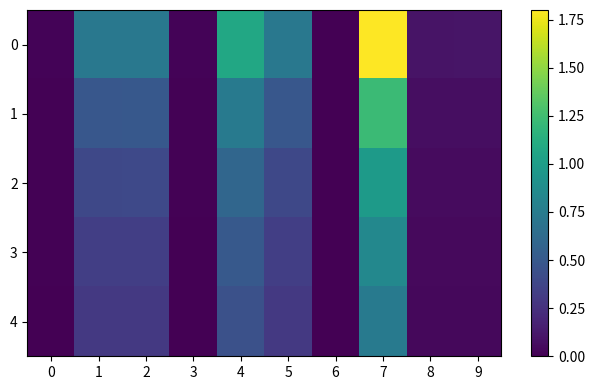

Reading right to left, what are all the values shown in this chart?

0: 9=0.1	8=0.1	7=1.8	6=0.0	5=0.7	4=1.1	3=0.0	2=0.7	1=0.7	0=0.0
1: 9=0.1	8=0.1	7=1.2	6=0.0	5=0.5	4=0.7	3=0.0	2=0.5	1=0.5	0=0.0
2: 9=0.1	8=0.1	7=1.0	6=0.0	5=0.4	4=0.6	3=0.0	2=0.4	1=0.4	0=0.0
3: 9=0.0	8=0.0	7=0.8	6=0.0	5=0.3	4=0.5	3=0.0	2=0.3	1=0.3	0=0.0
4: 9=0.0	8=0.0	7=0.7	6=0.0	5=0.3	4=0.4	3=0.0	2=0.3	1=0.3	0=0.0